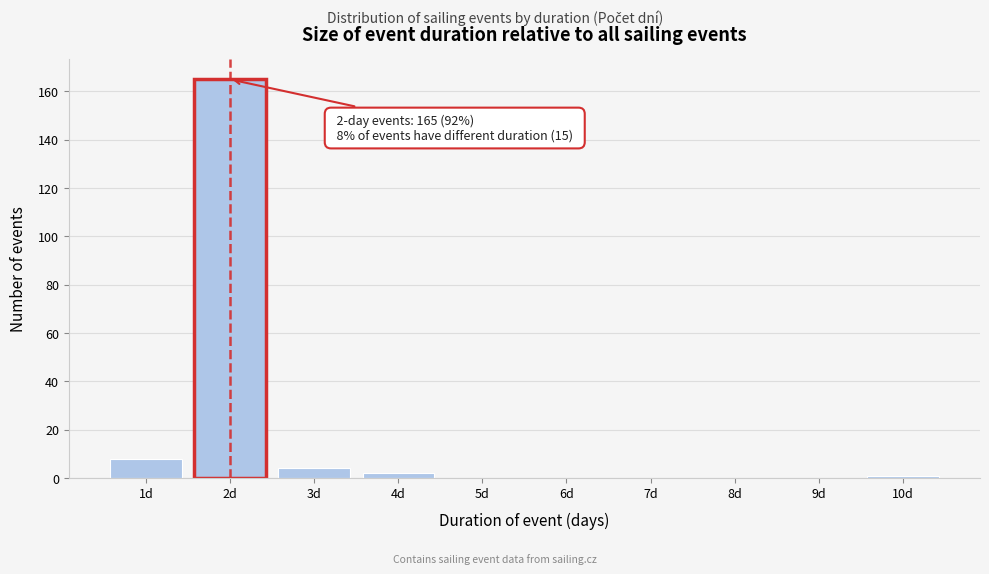

Reading right to left, extract all data points from this chart.

10d=1	9d=0	8d=0	7d=0	6d=0	5d=0	4d=2	3d=4	2d=165	1d=8